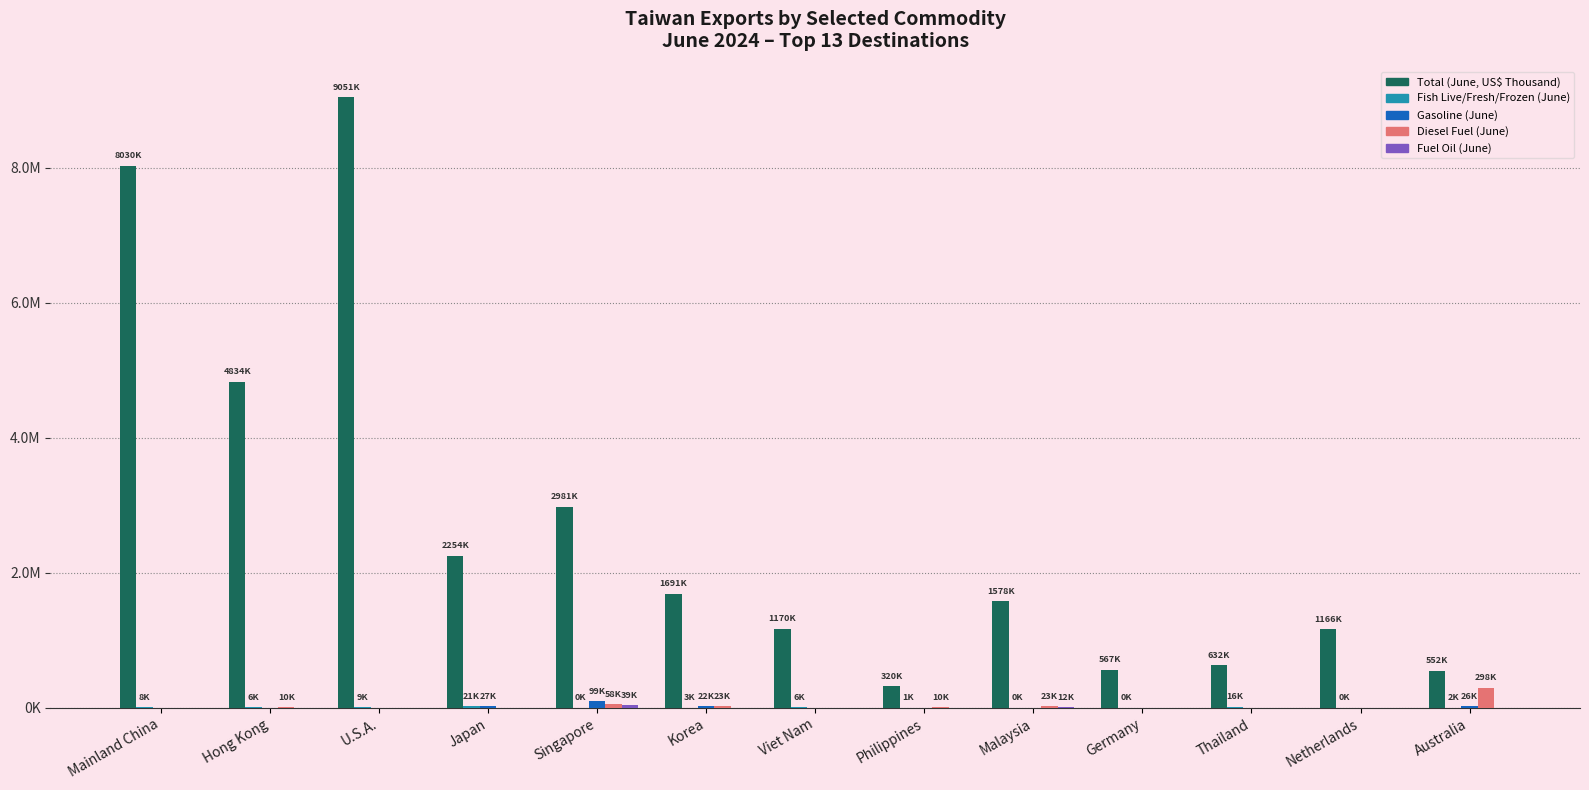

What is the average value of the Diesel Fuel (June) series?

32409